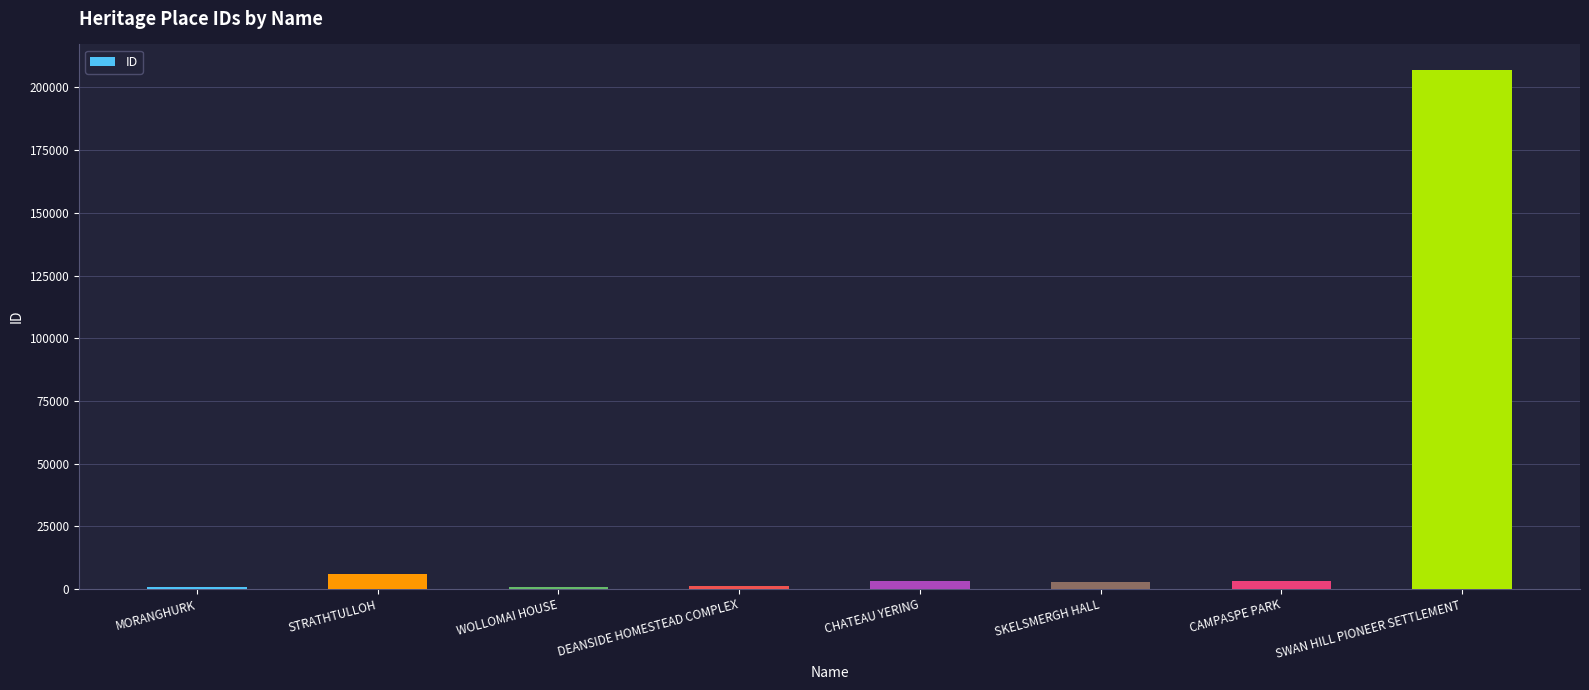

What is the sum of all values?

224642